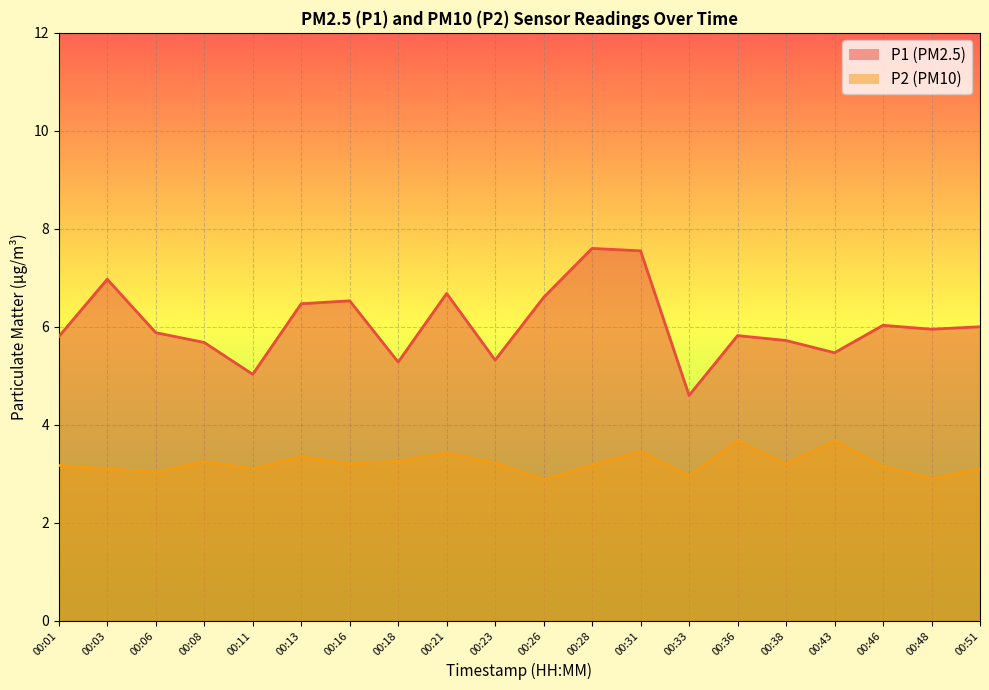

True or false: P1 and P2 cross at least once.

False